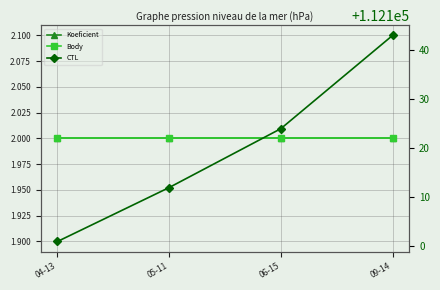

At which label is Body closest to 2?

04-13